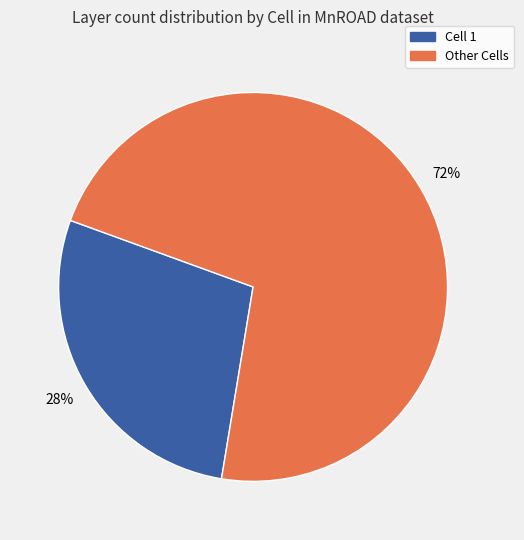

Is there any slice that represents more than half of the pie?

Yes